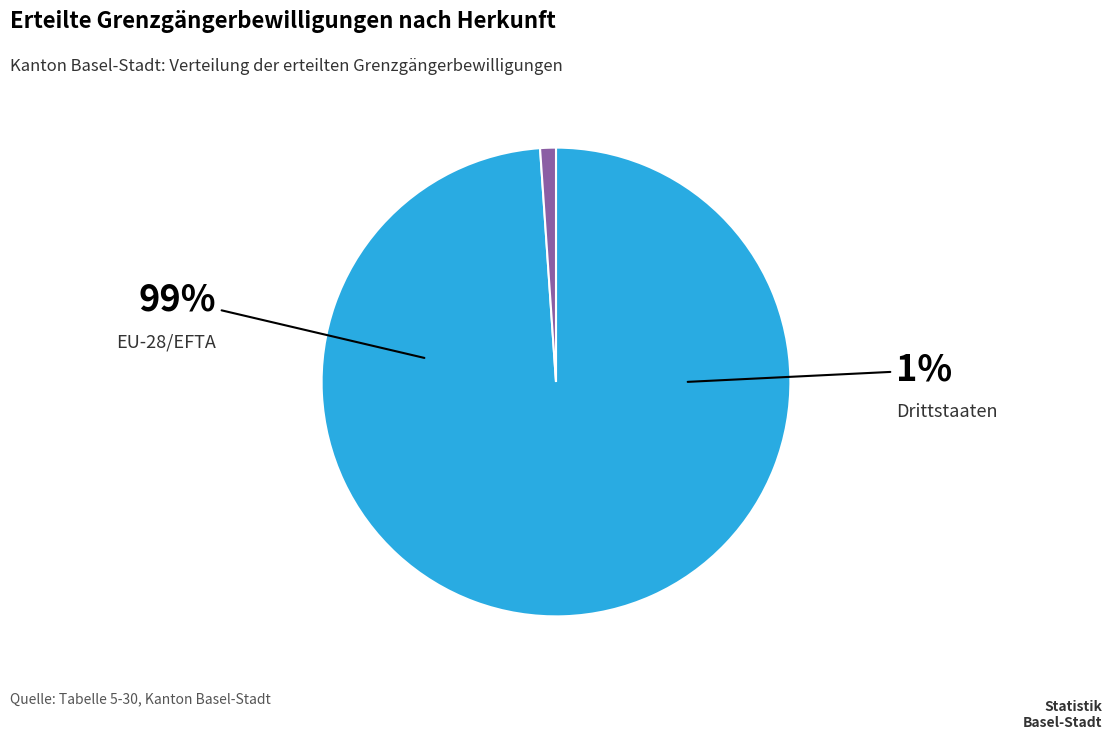

How many slices are in this pie chart?

2